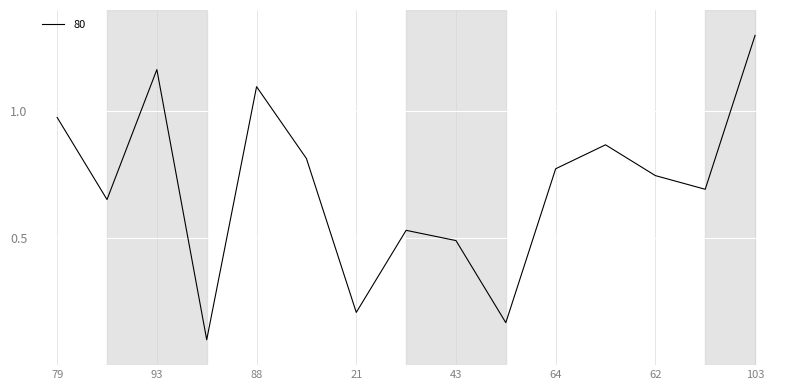

What is the value of the 13th point from the left?

0.7